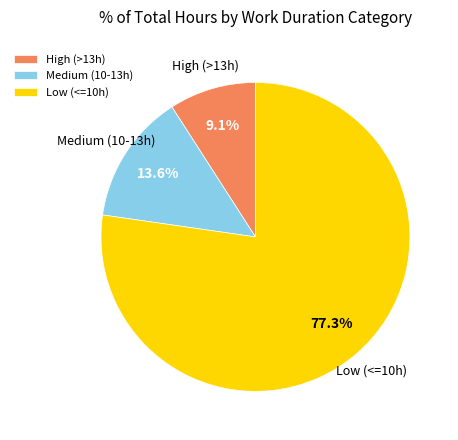

How many slices are in this pie chart?

3